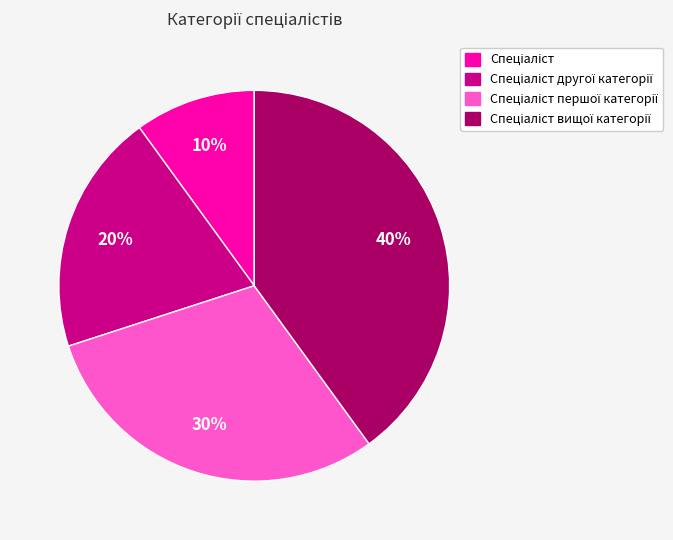

To the nearest percent, what is the average slice percentage?

25%